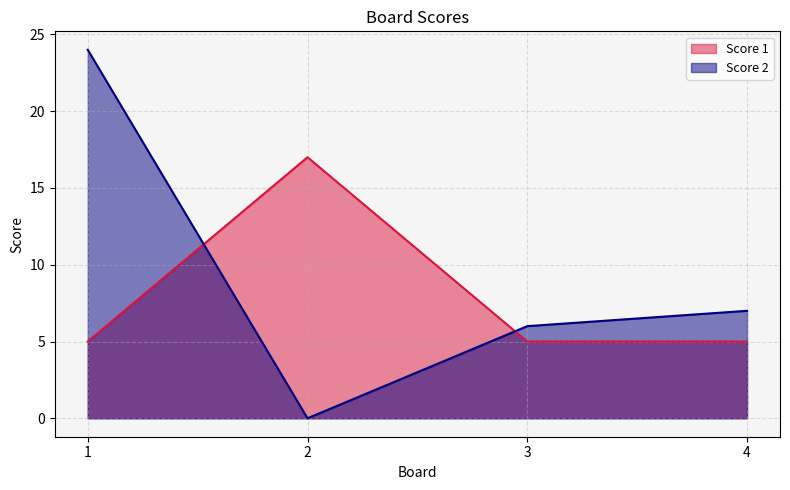

Which category has the highest value across all series?

1